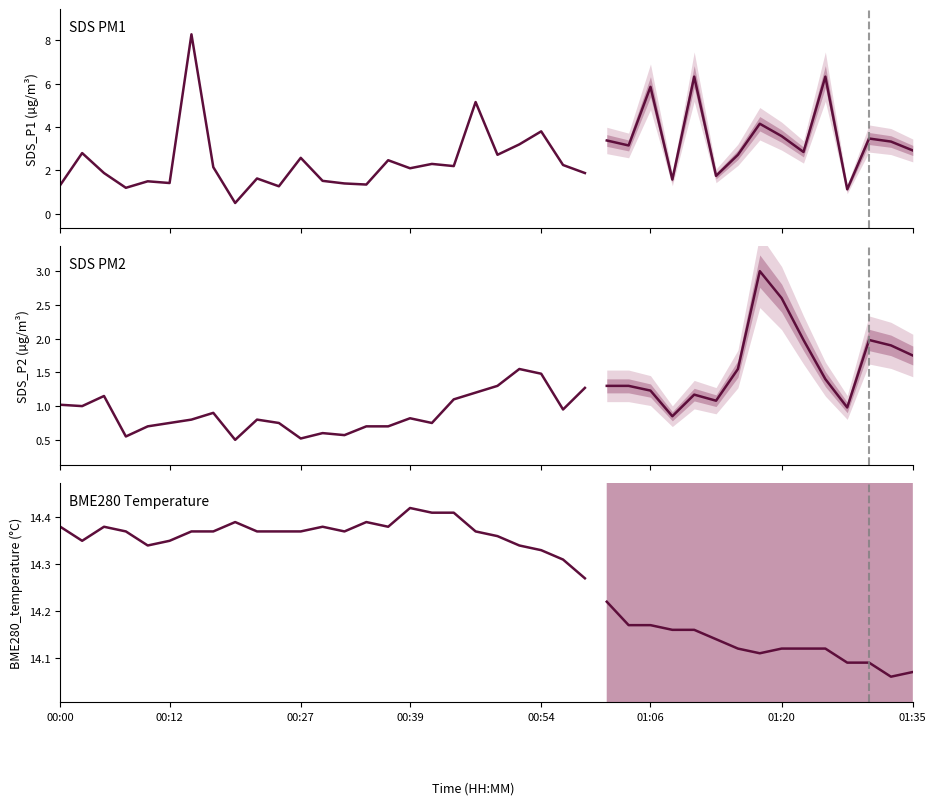

Which series has the largest range (max minus min)?

SDS_P1